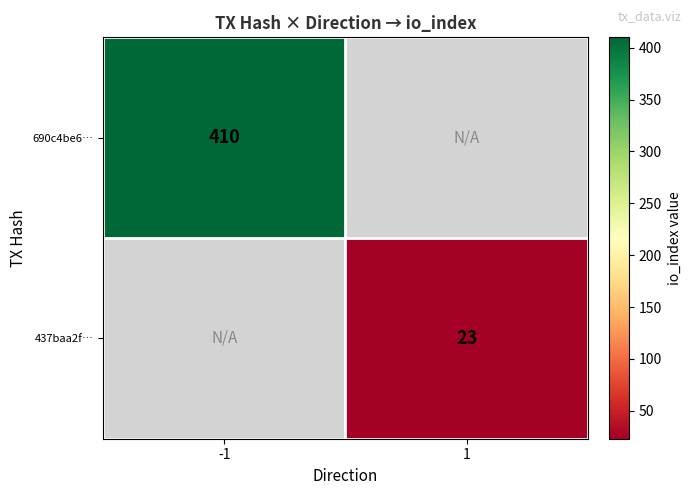

Is the value of 690c4be6… at -1 greater than the value of 437baa2f… at 1?

Yes